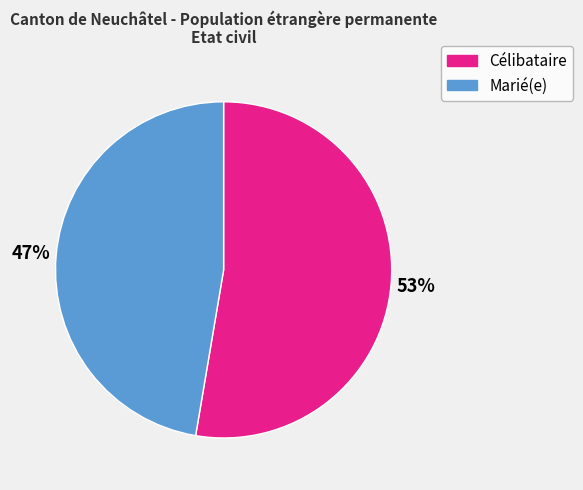

Which slice is the largest?

Célibataire